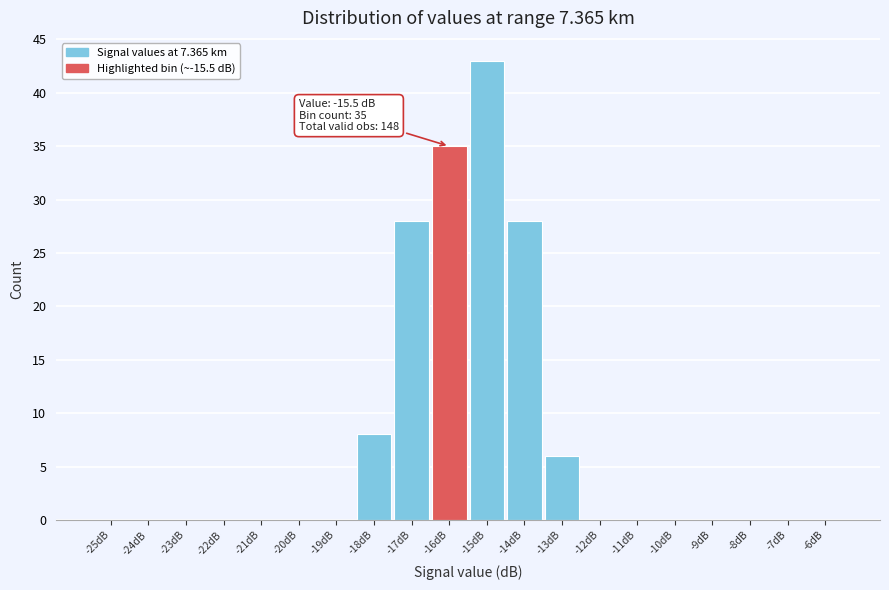

Reading left to right, extract all data points from this chart.

-25dB=0	-24dB=0	-23dB=0	-22dB=0	-21dB=0	-20dB=0	-19dB=0	-18dB=8	-17dB=28	-16dB=35	-15dB=43	-14dB=28	-13dB=6	-12dB=0	-11dB=0	-10dB=0	-9dB=0	-8dB=0	-7dB=0	-6dB=0